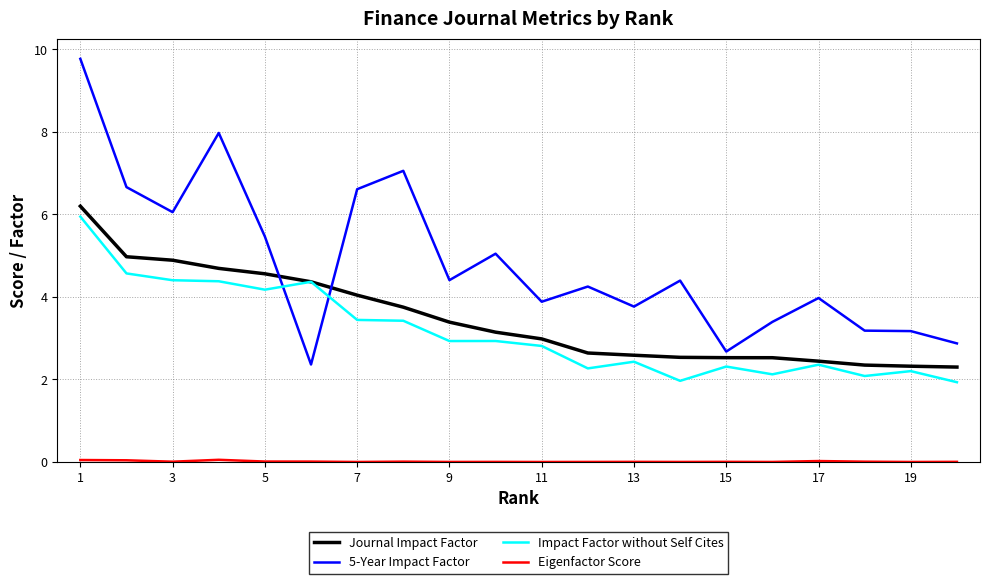

Which series has the largest total across all categories?

5-Year Impact Factor